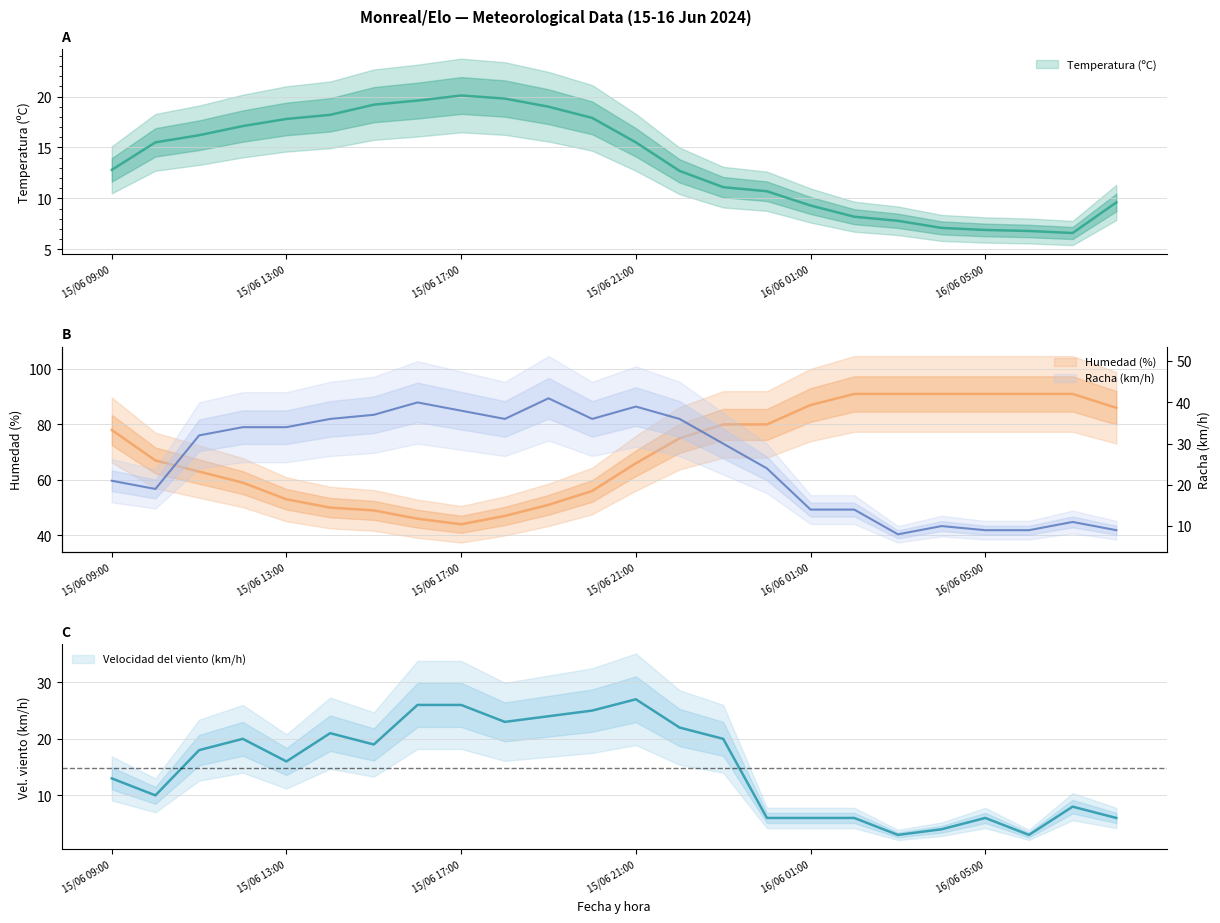

At 15/06 09:00, list the series in order from smallest to largest.

Temperatura (ºC), Velocidad del viento (km/h), Racha (km/h), Humedad (%)